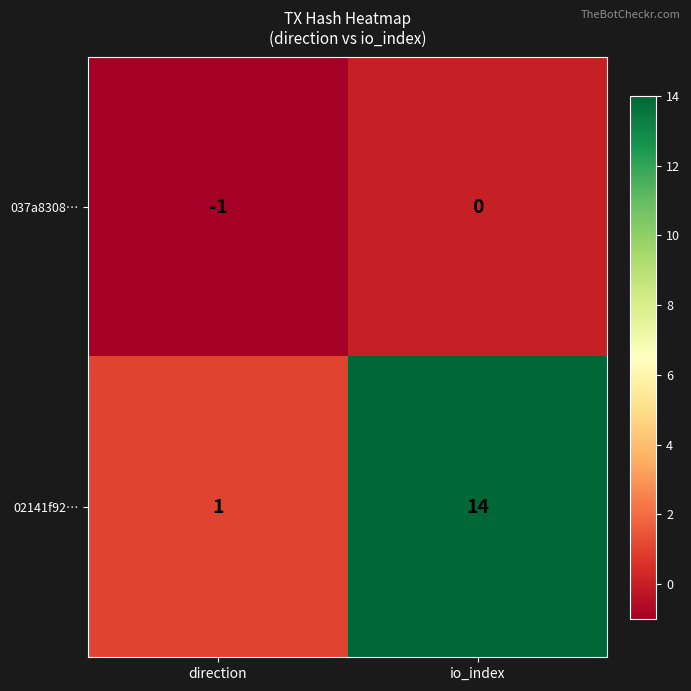

At how many categories does at least one series exceed 7?

1